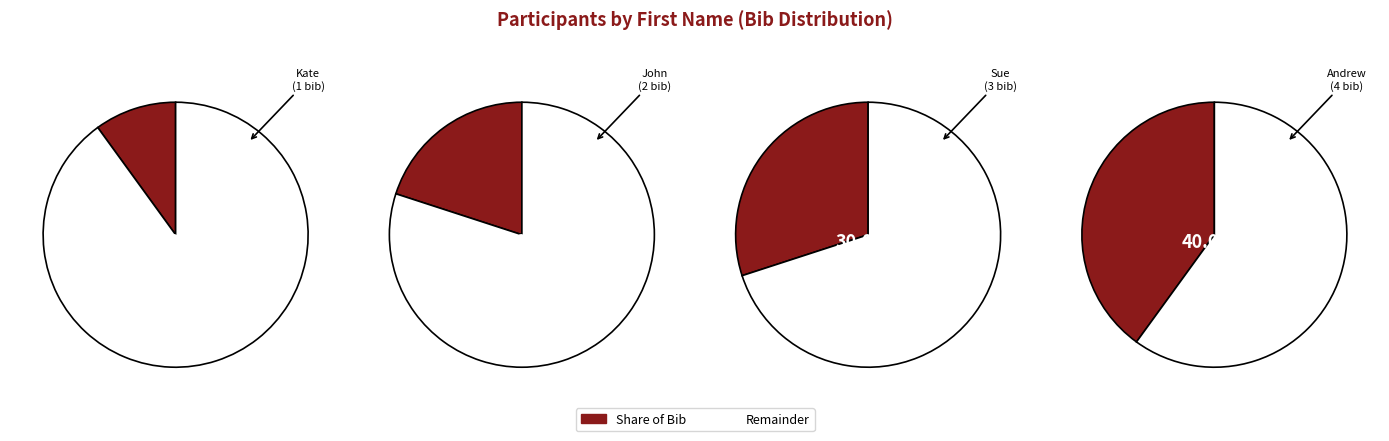

What percentage is the Kate slice, to the nearest percent?

10%